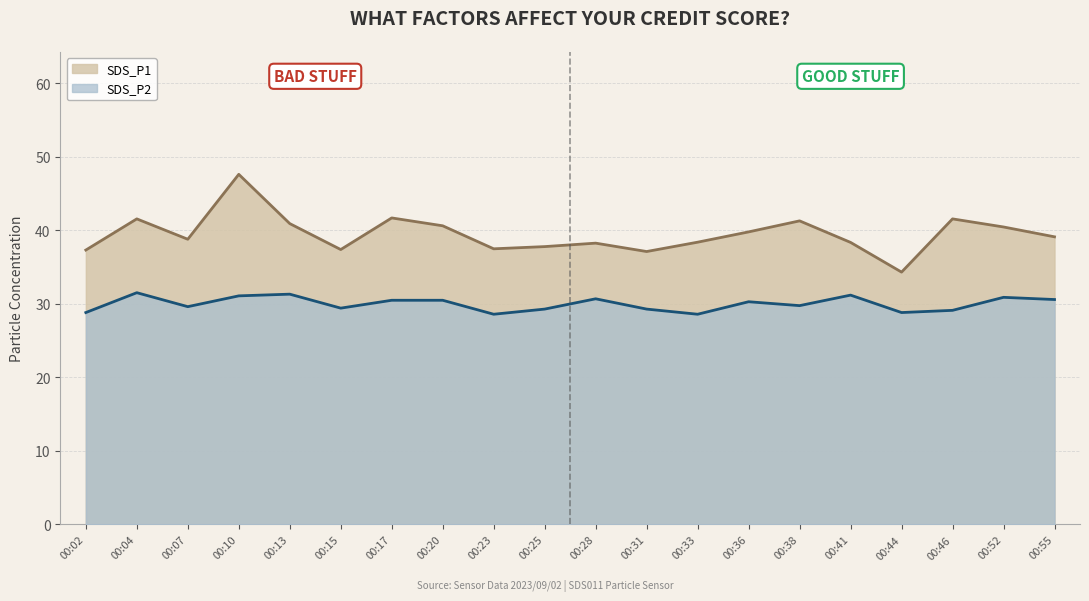

Reading left to right, list all the values displayed in this chart.

SDS_P1: 00:02=37.3	00:04=41.6	00:07=38.8	00:10=47.6	00:13=40.9	00:15=37.4	00:17=41.7	00:20=40.6	00:23=37.5	00:25=37.8	00:28=38.3	00:31=37.1	00:33=38.4	00:36=39.8	00:38=41.3	00:41=38.4	00:44=34.3	00:46=41.6	00:52=40.5	00:55=39.1
SDS_P2: 00:02=28.8	00:04=31.5	00:07=29.6	00:10=31.1	00:13=31.3	00:15=29.4	00:17=30.5	00:20=30.5	00:23=28.6	00:25=29.3	00:28=30.7	00:31=29.3	00:33=28.6	00:36=30.3	00:38=29.8	00:41=31.2	00:44=28.8	00:46=29.1	00:52=30.9	00:55=30.6